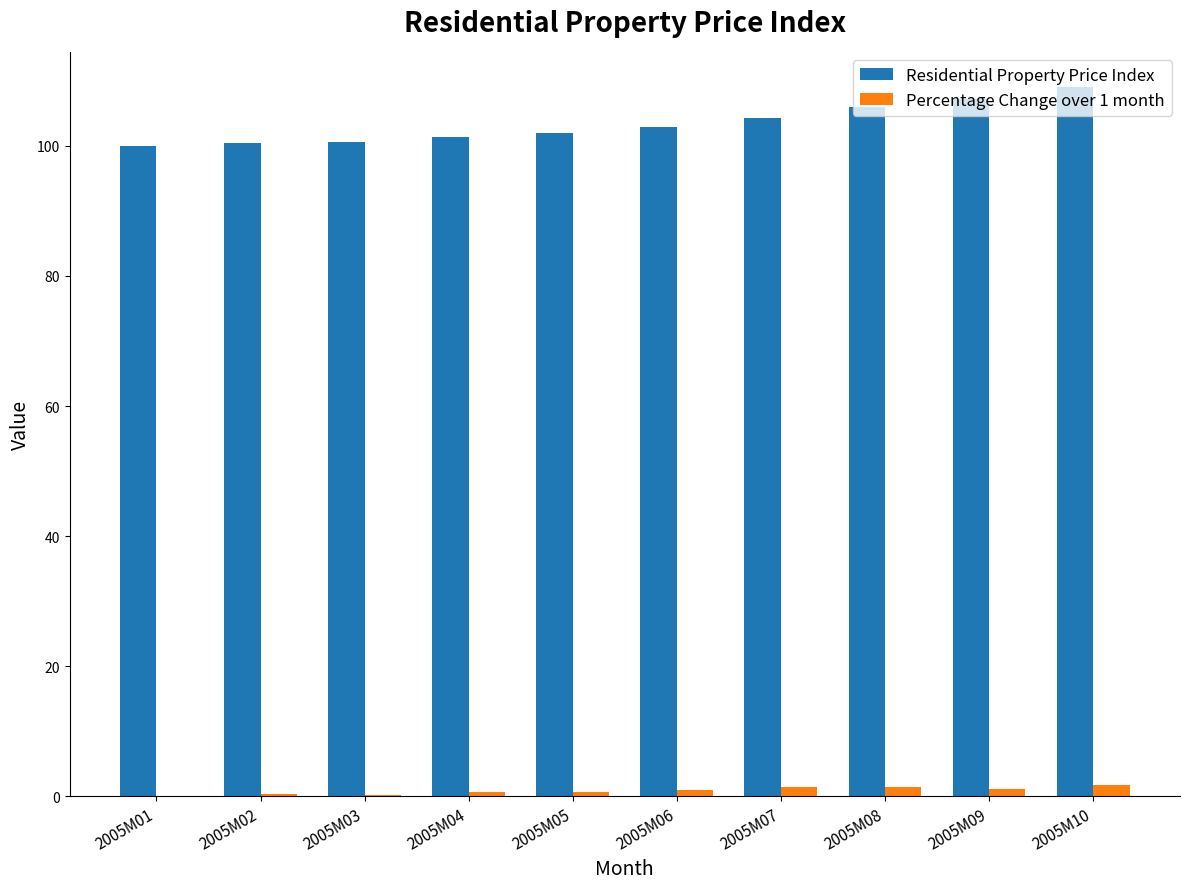

True or false: Residential Property Price Index has a value of 105.9 at 2005M08.

True